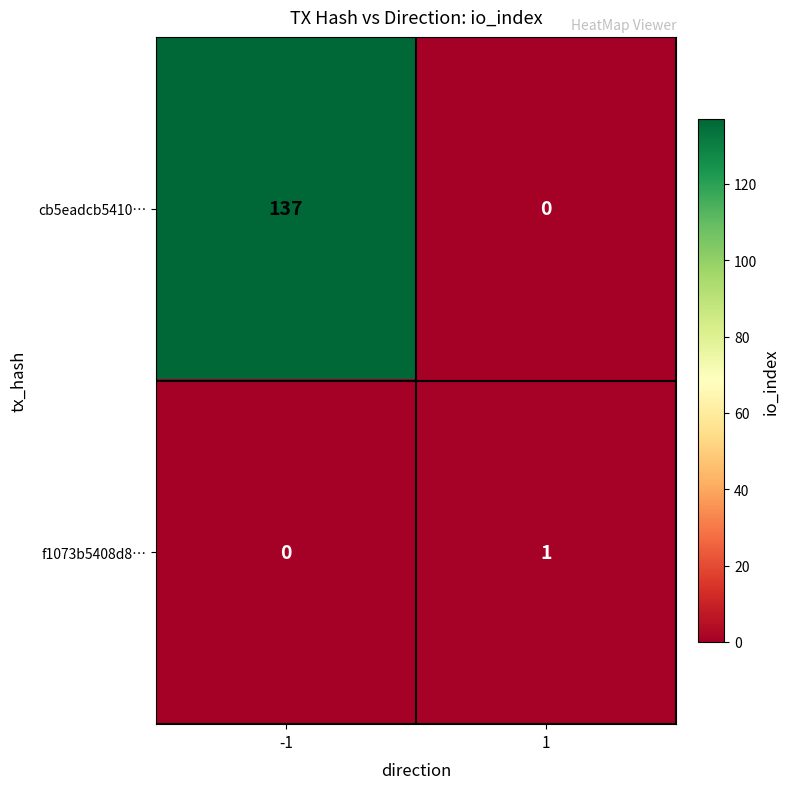

Reading left to right, transcribe all the data shown in this chart.

cb5eadcb5410…: -1=137	1=0
f1073b5408d8…: -1=0	1=1